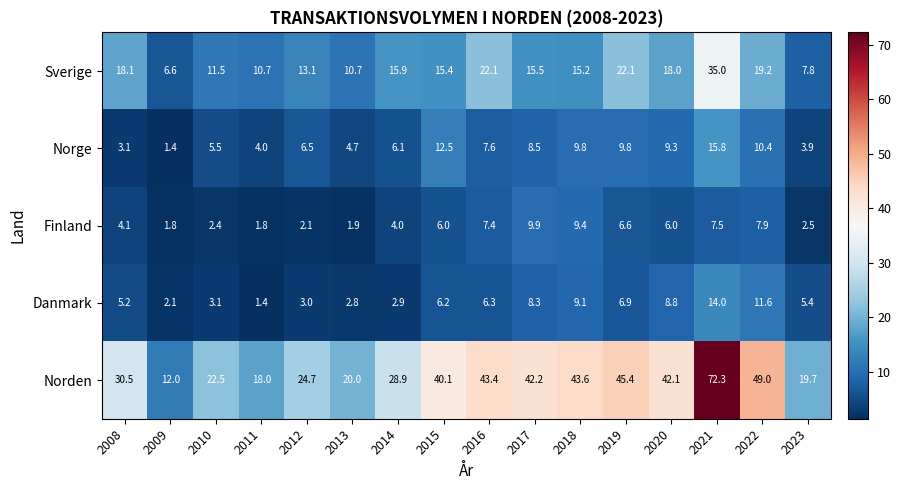

The value of Danmark at 2023 is 5.4. True or false?

True